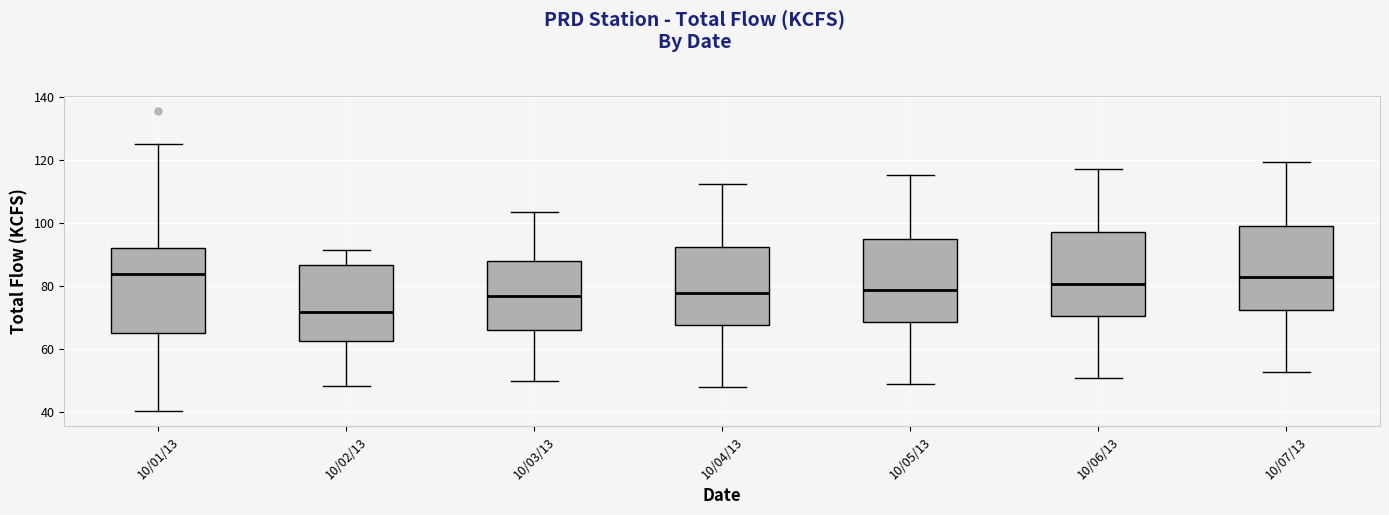

Which box has the lowest median line?

10/02/13